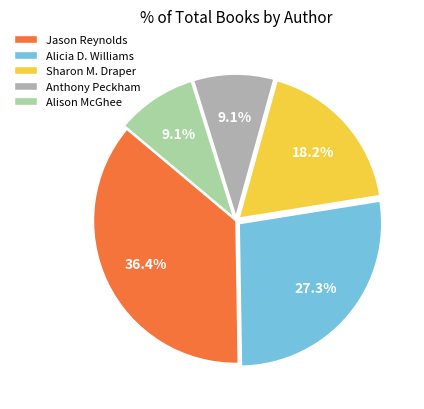

Is Sharon M. Draper the majority of the pie?

No